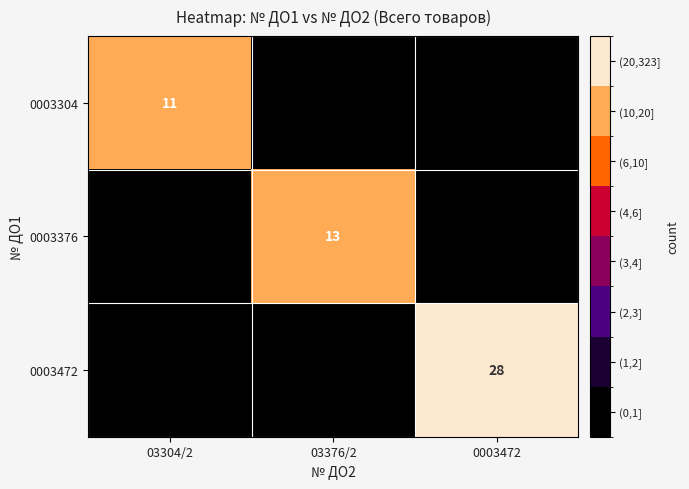

The 0003472 series shows 48 at 0003472. True or false?

False